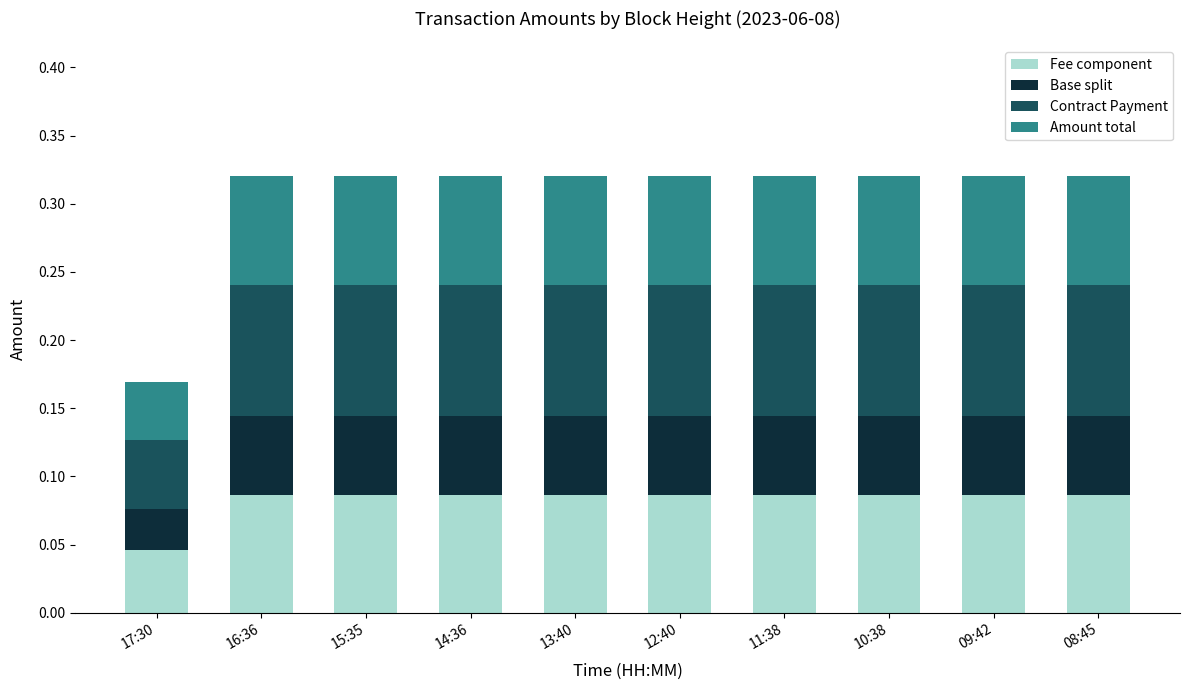

What is the total value across all series at 08:45?

0.3